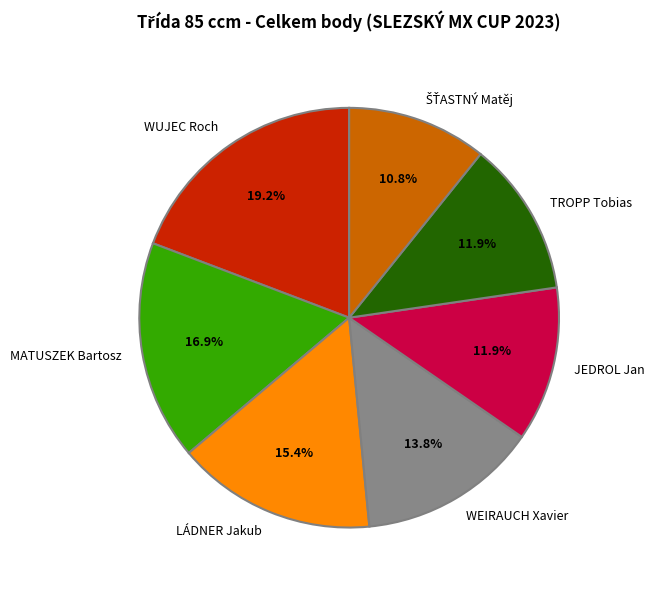

Which category has the biggest portion of the pie?

WUJEC Roch